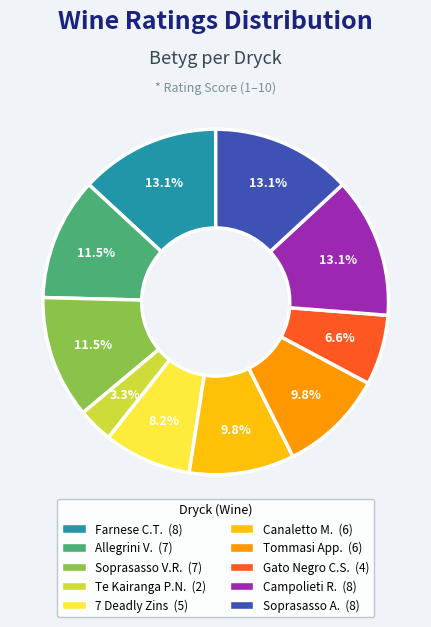

Is there a majority slice in this chart?

No